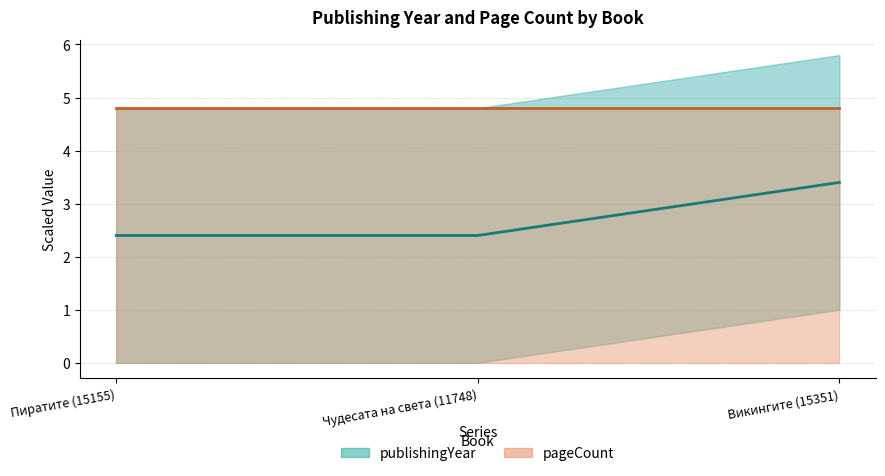

What is the maximum value shown in the chart?

4.8